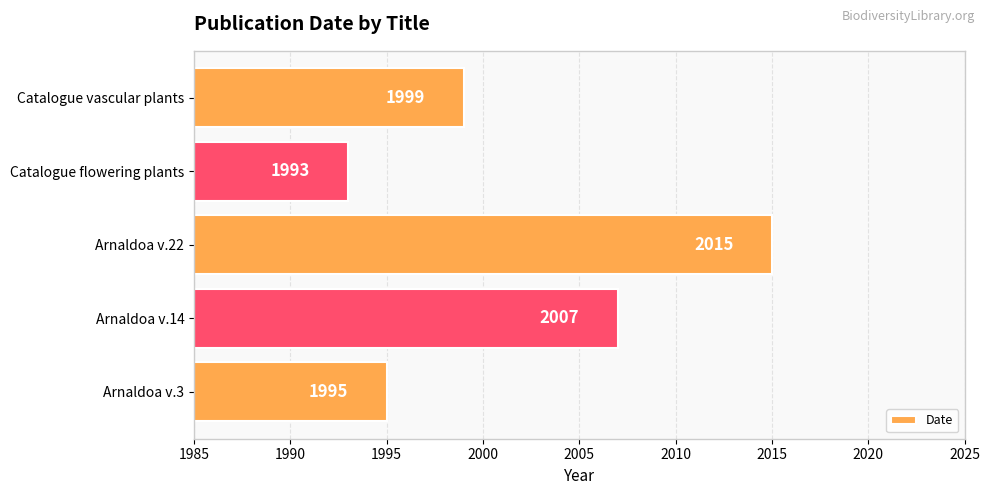

Which has a higher value, Arnaldoa v.3 or Arnaldoa v.14?

Arnaldoa v.14